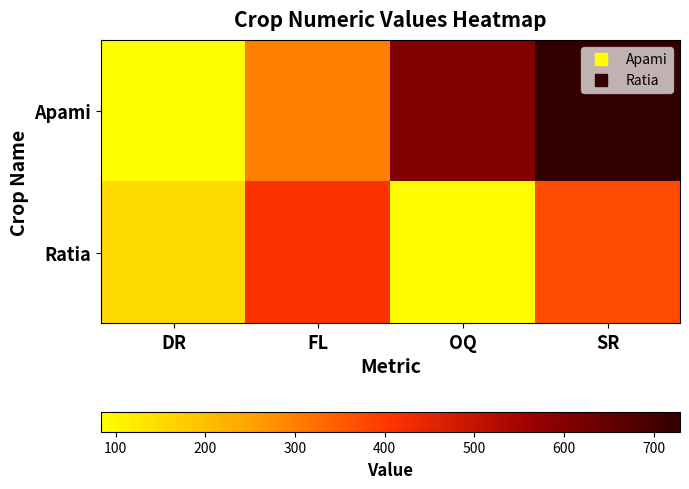

List the series in order of their peak value, highest first.

Apami, Ratia